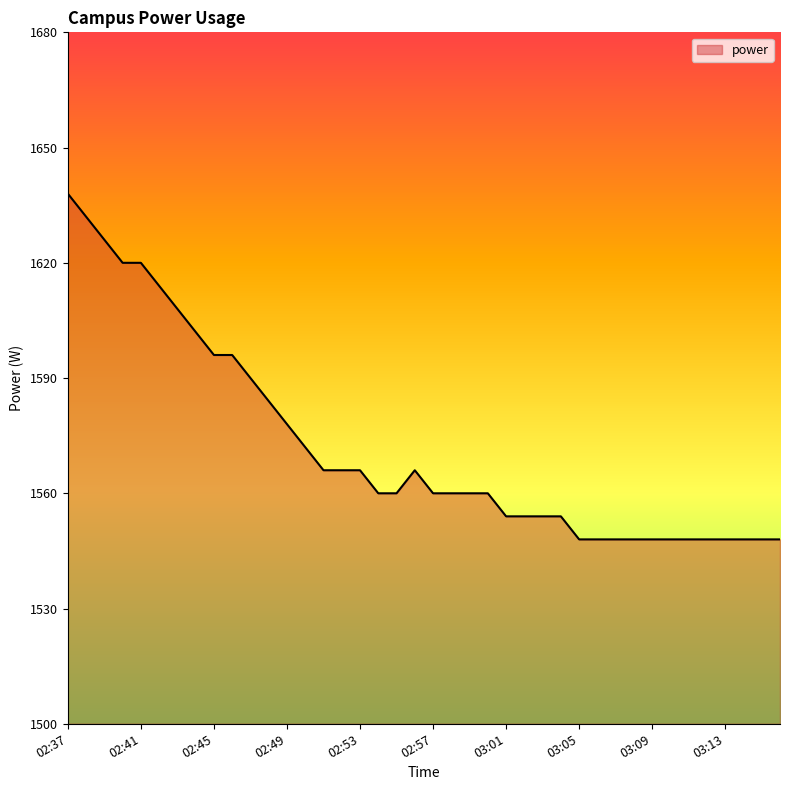

What is the difference between the second highest and minimum values?

84